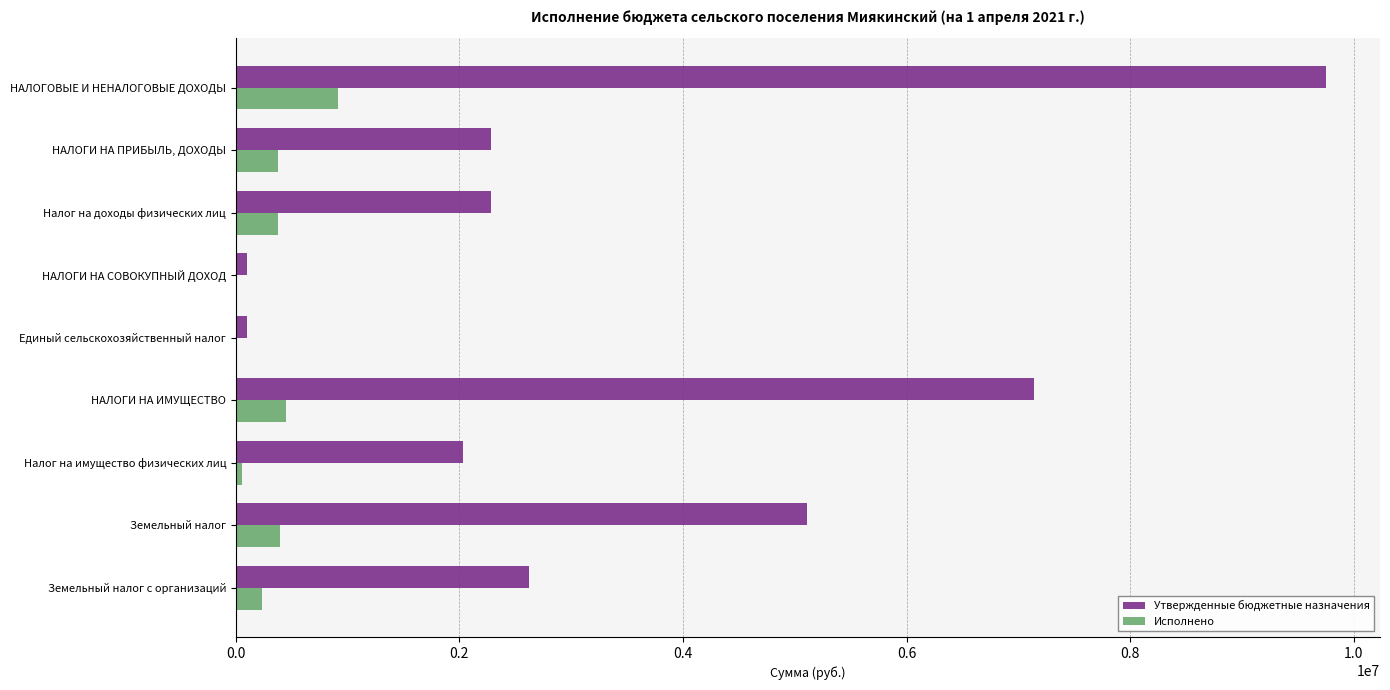

Which series has the largest total across all categories?

Утвержденные бюджетные назначения